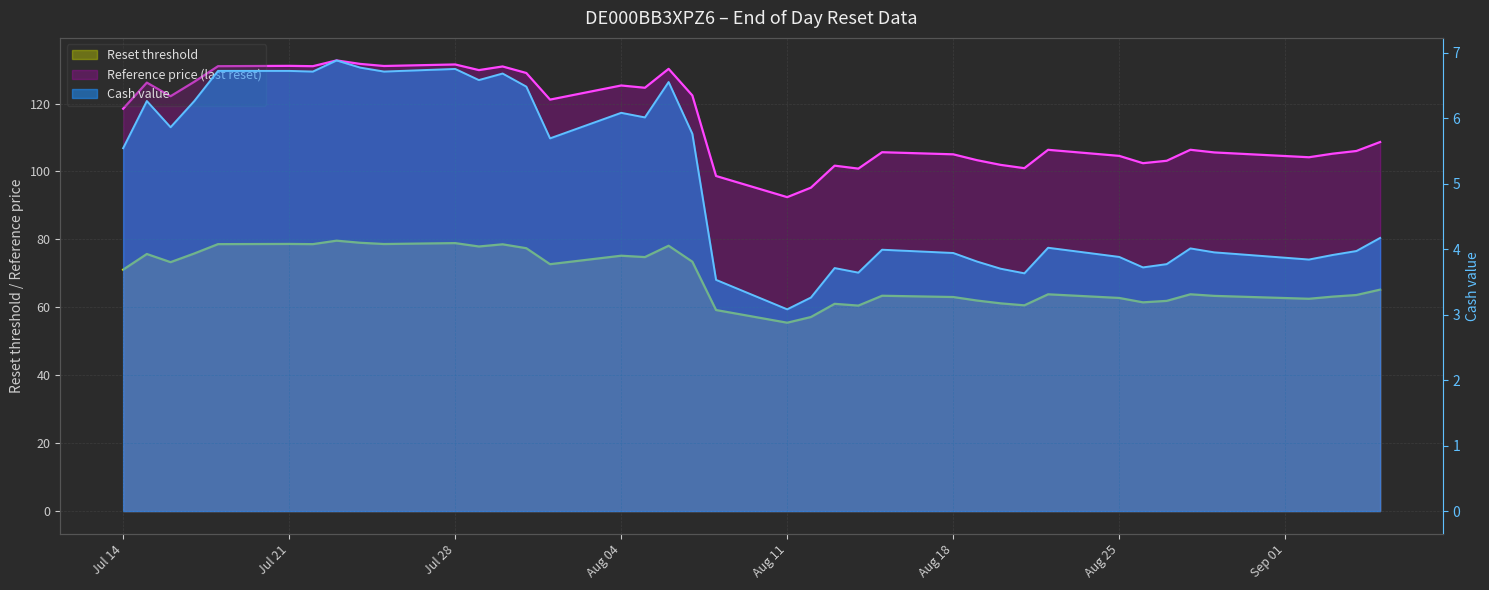

Rank the series by their maximum value, from highest to lowest.

Reference price (last reset), Reset threshold, Cash value